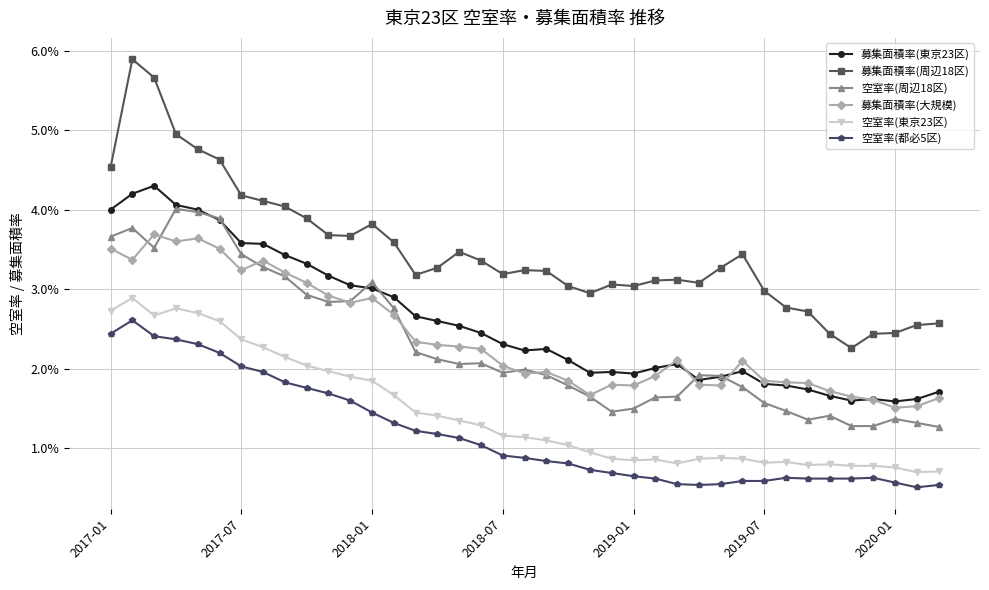

Does the chart have visible grid lines?

Yes